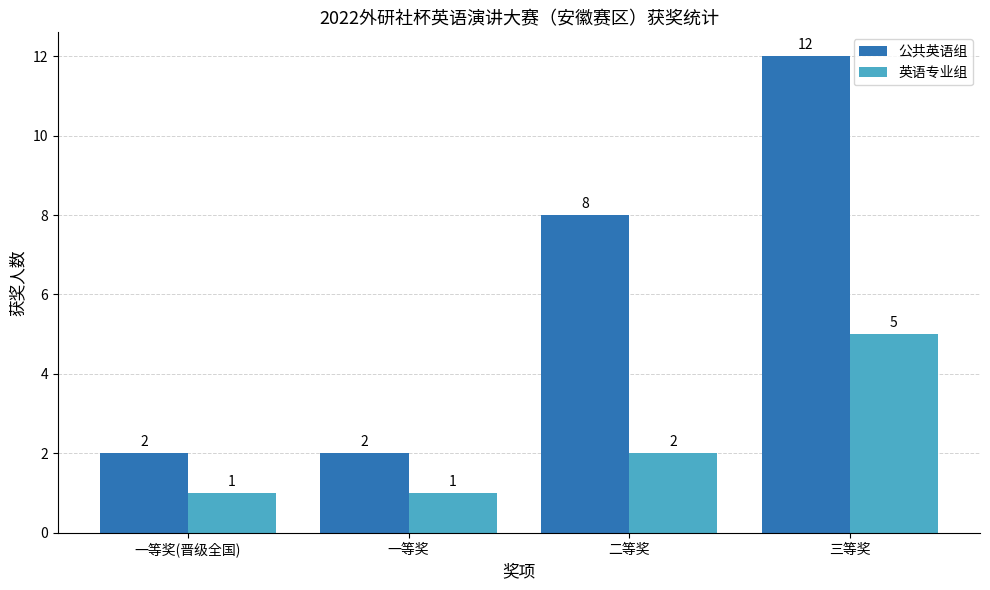

Reading left to right, extract all data points from this chart.

公共英语组: 一等奖(晋级全国)=2	一等奖=2	二等奖=8	三等奖=12
英语专业组: 一等奖(晋级全国)=1	一等奖=1	二等奖=2	三等奖=5